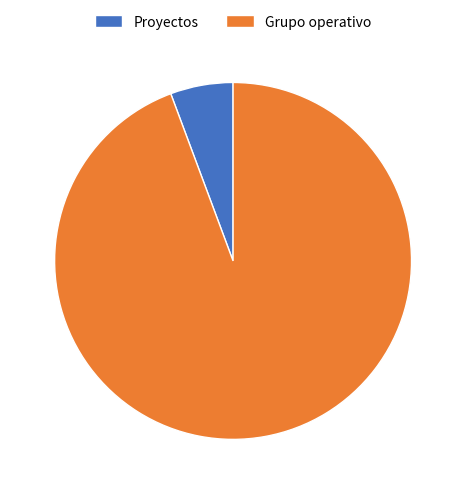

Do Proyectos and Grupo operativo together represent more than half of the pie?

Yes